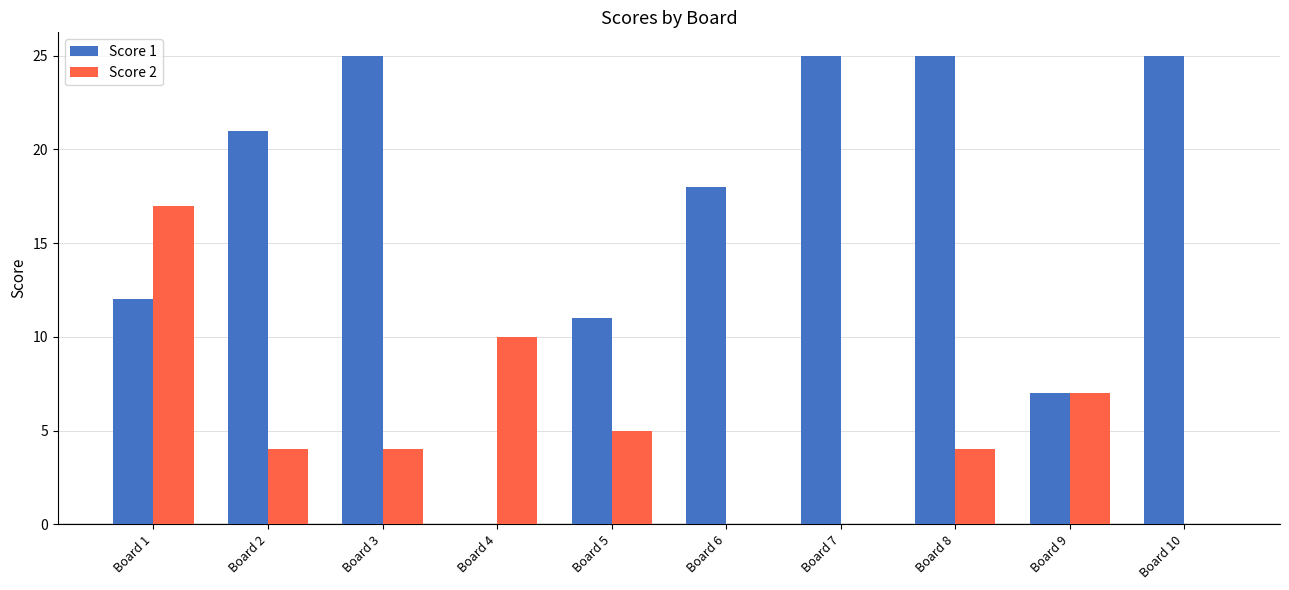

Is it true that Score 1 equals 18 at Board 6?

True